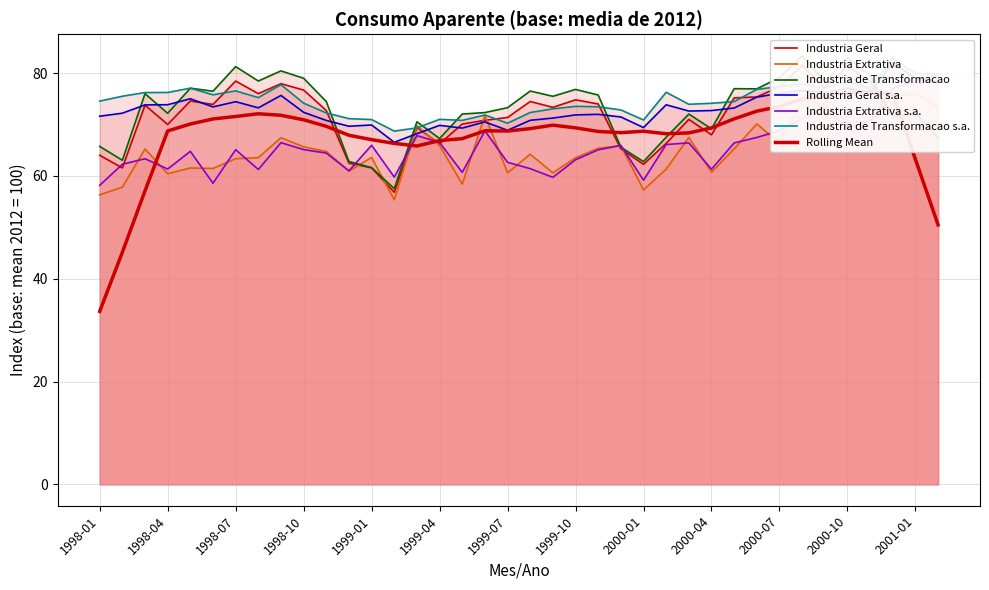

Rank the categories by Industria de Transformacao s.a. value from lowest to highest.

1999-02, 1999-03, 1999-07, 1999-05, 2000-01, 1999-01, 1999-04, 1998-12, 1999-06, 1998-11, 1999-08, 1999-12, 1999-09, 1999-11, 1999-10, 2000-03, 2000-04, 1998-10, 2000-05, 1998-01, 1998-08, 1998-02, 1998-06, 1998-03, 1998-04, 2000-02, 1998-07, 2000-06, 2000-11, 1998-05, 2000-09, 2000-07, 1998-09, 2000-08, 2000-10, 2001-02, 2001-01, 2000-12